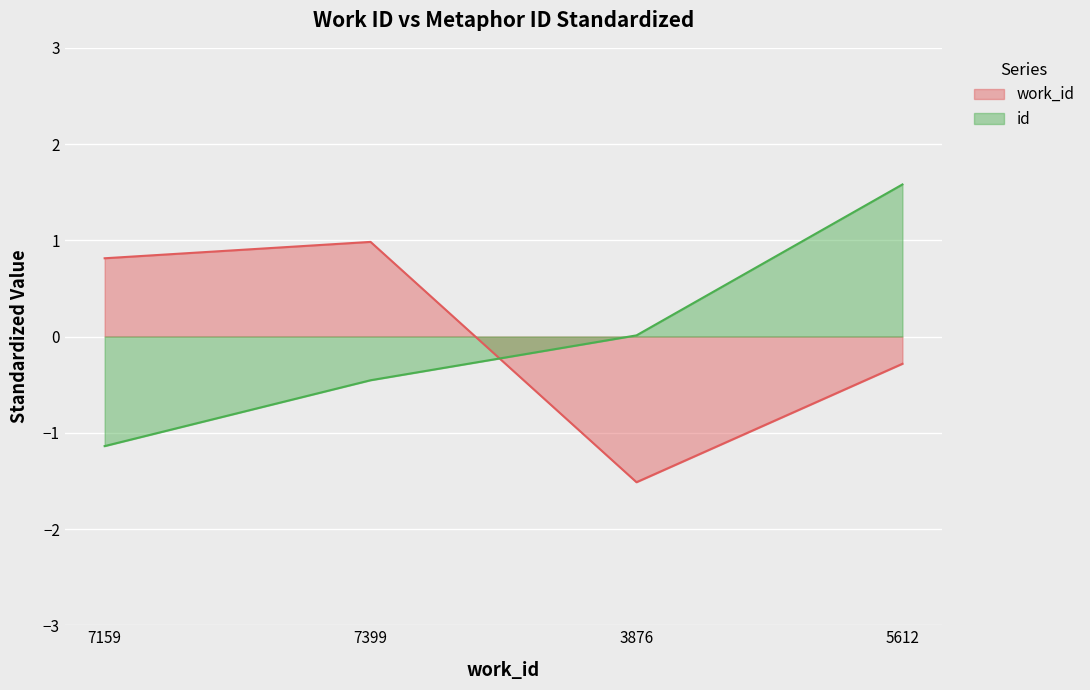

Where is the first local minimum for work_id?

3876